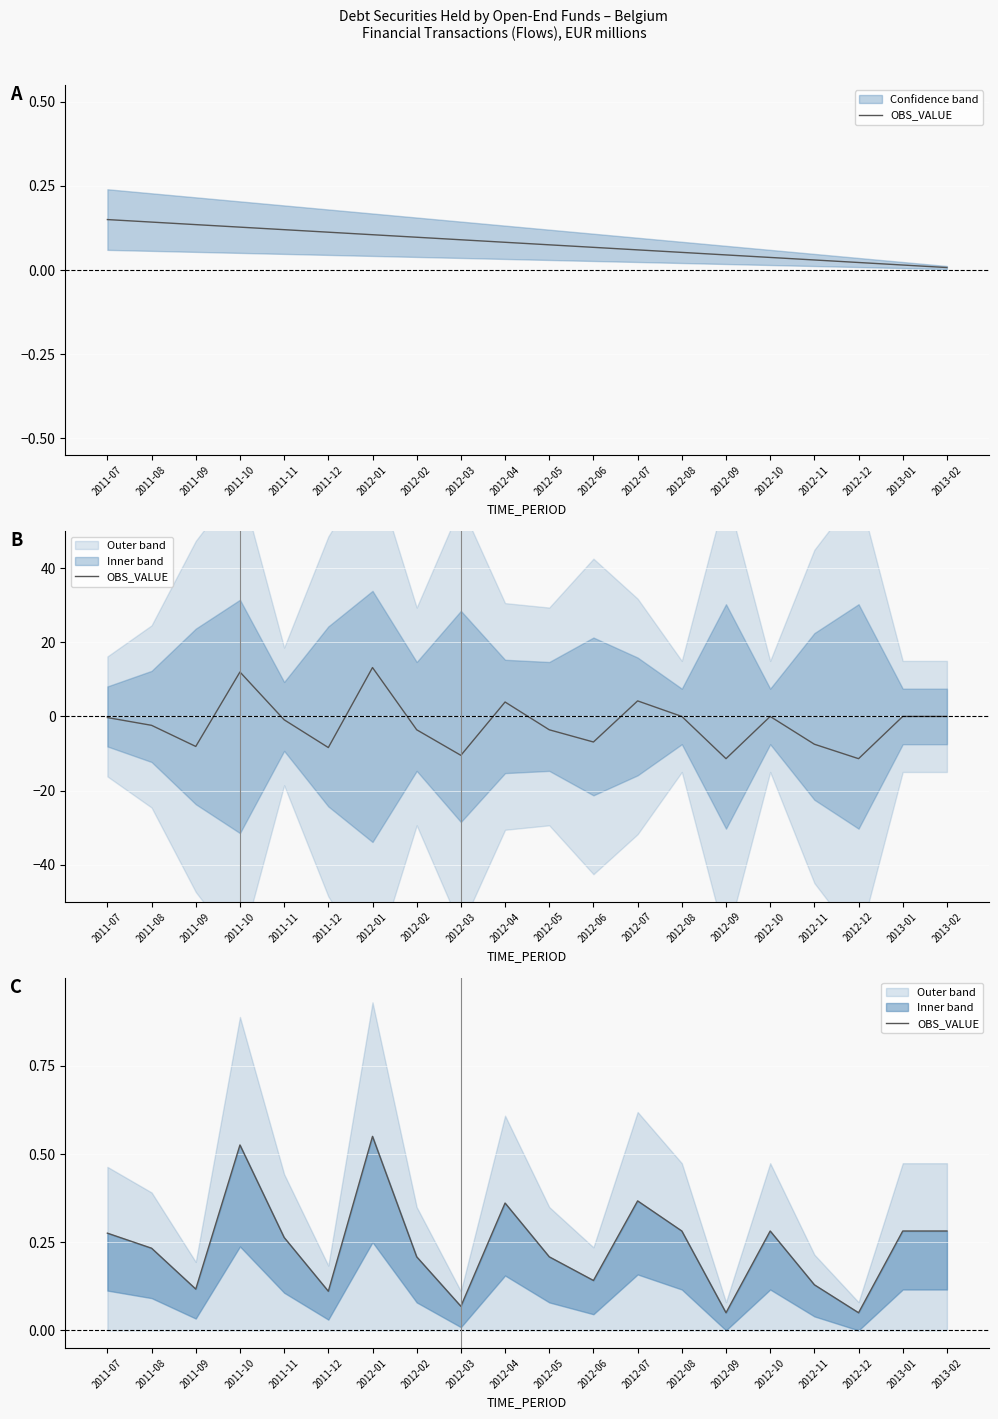

Where is the first local maximum?

2011-10